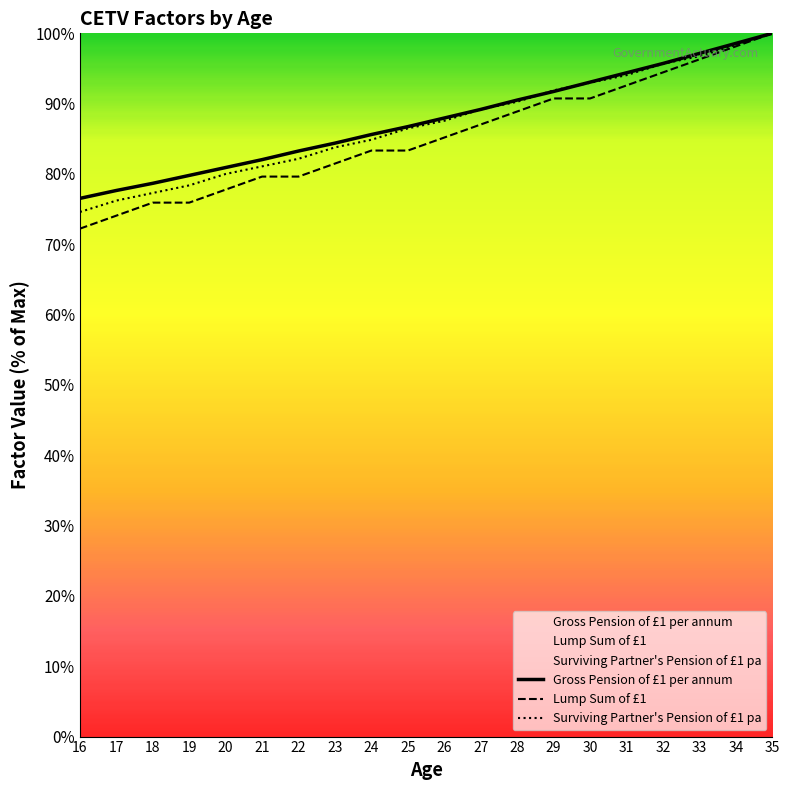

Which series changed the most between 32 and 34?

Lump Sum of £1